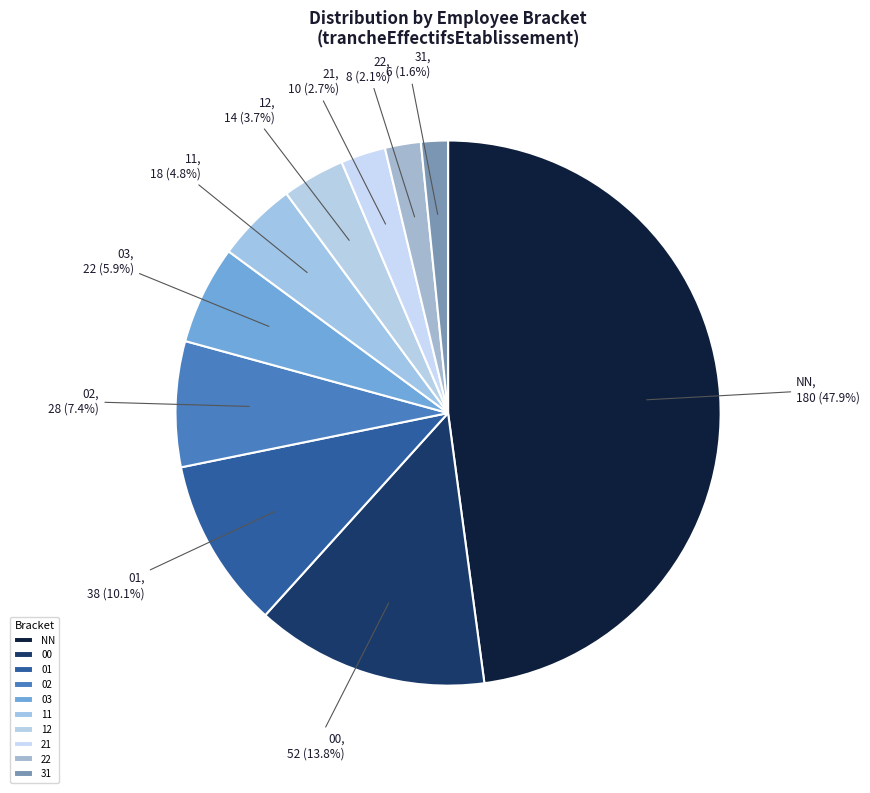

Between 02 and 12, which is larger?

02